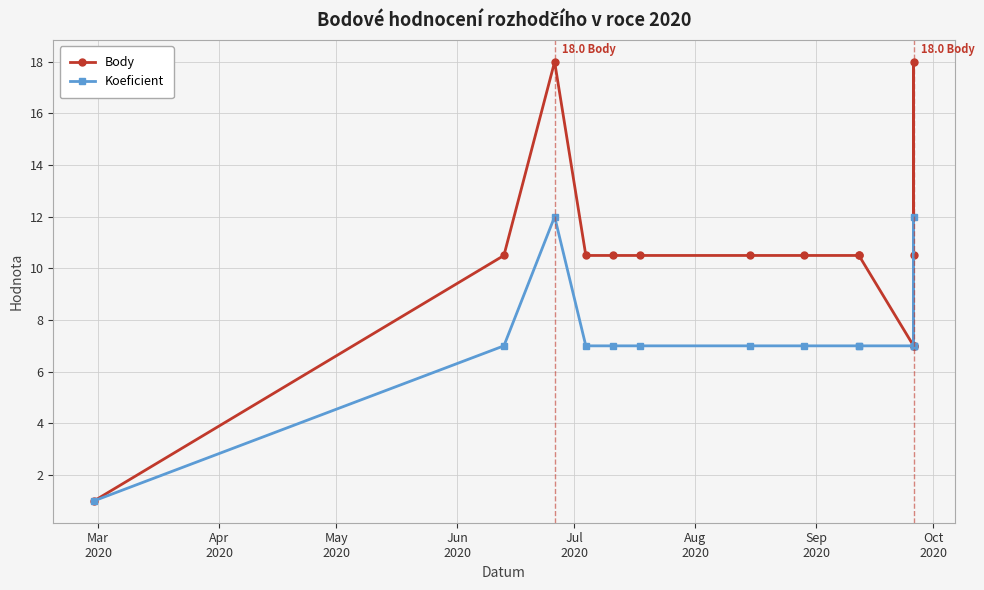

What is the value of the Body point at the 8th from the left?

10.5